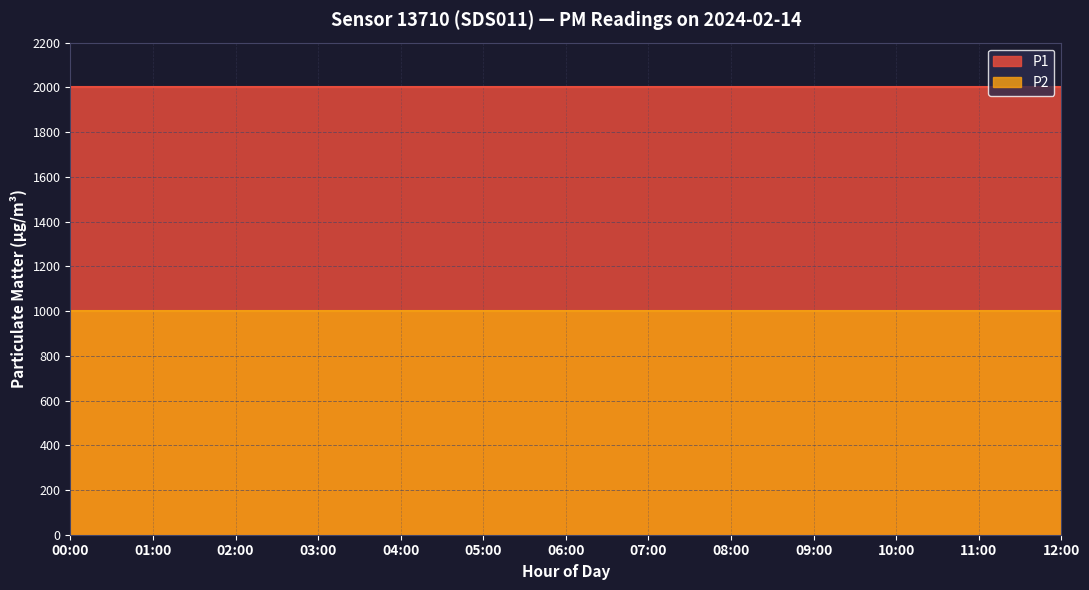

At 11:00, list the series in order from largest to smallest.

P1, P2